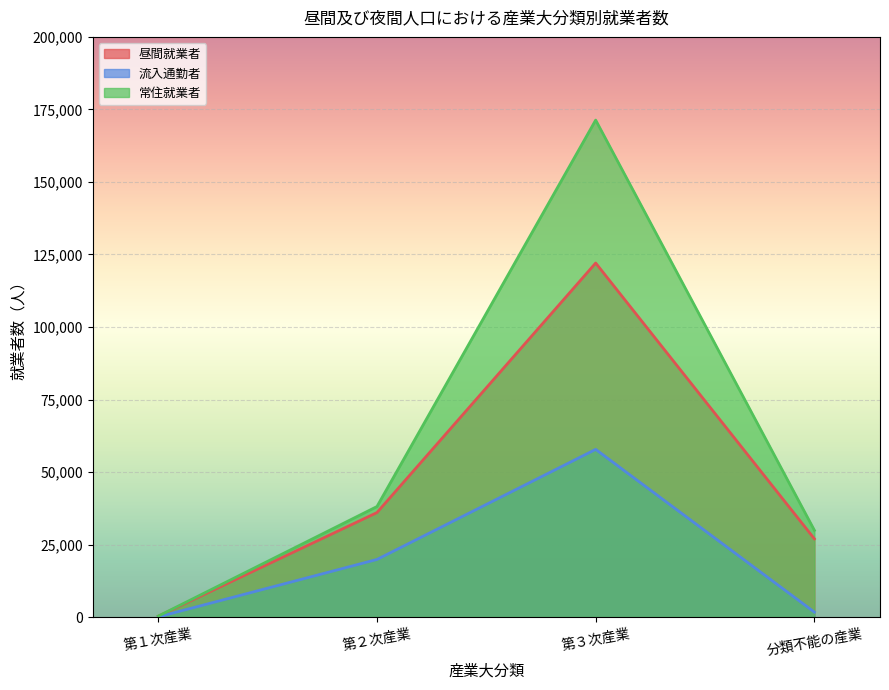

What is the average value of the 流入通勤者 series?

19857